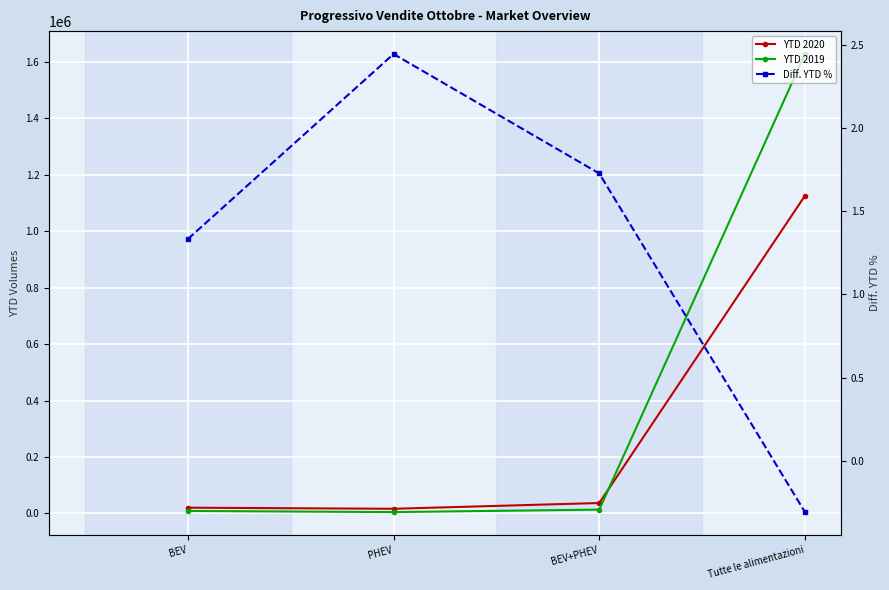

Where does the YTD 2020 series first go above 36967?

Tutte le alimentazioni